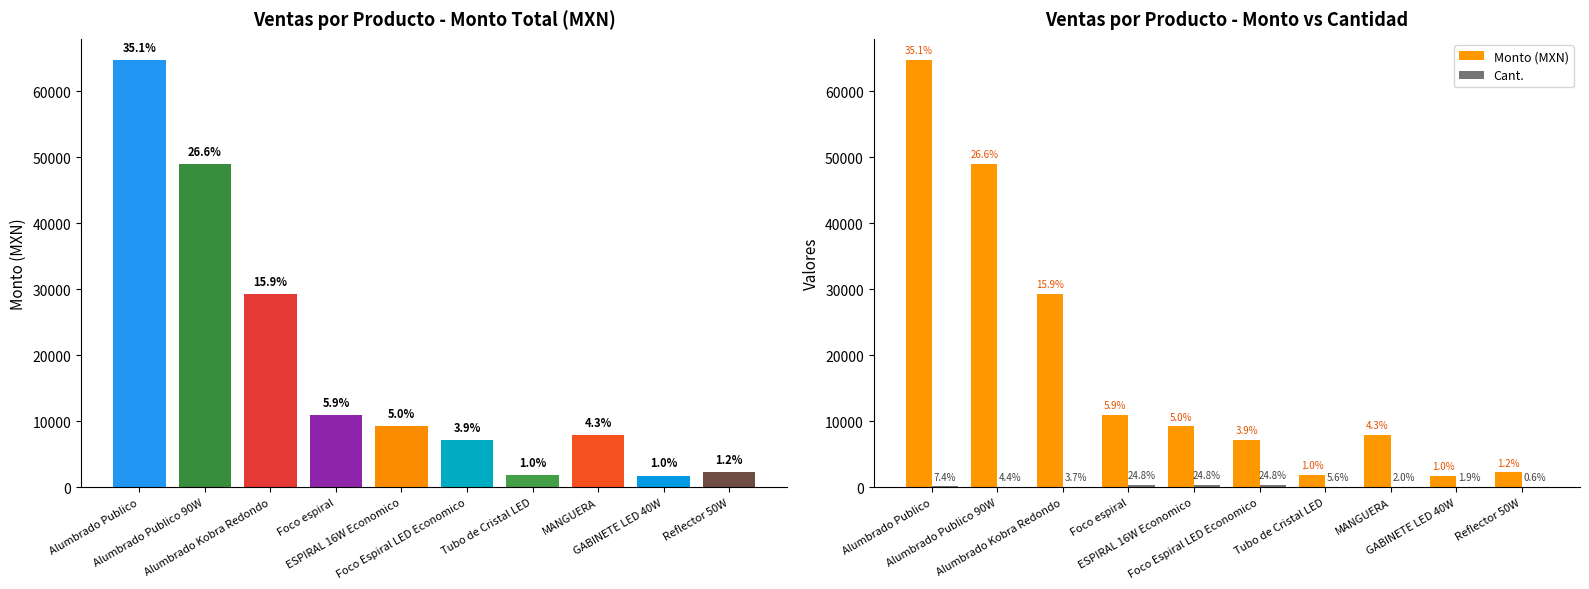

Between Tubo de Cristal LED and ESPIRAL 16W Economico, which is larger?

ESPIRAL 16W Economico